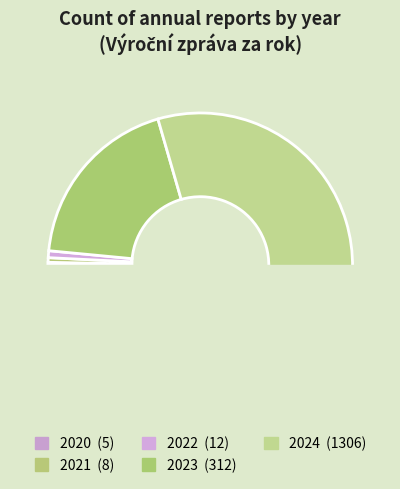

Is the sum of 2022 and 2024 greater than half?

Yes